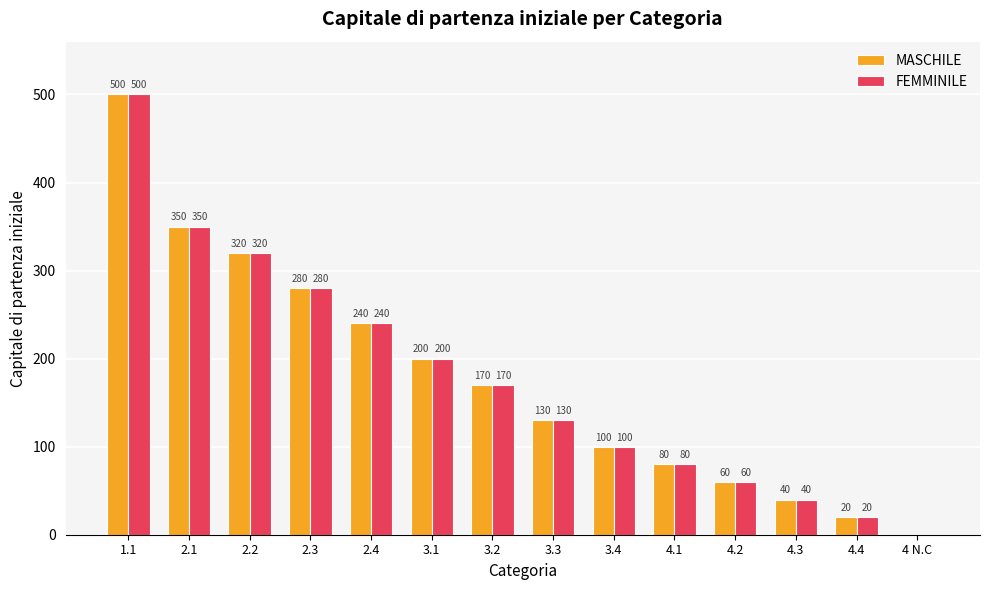

What is the sum of the MASCHILE values at 2.4 and 4.2?

300